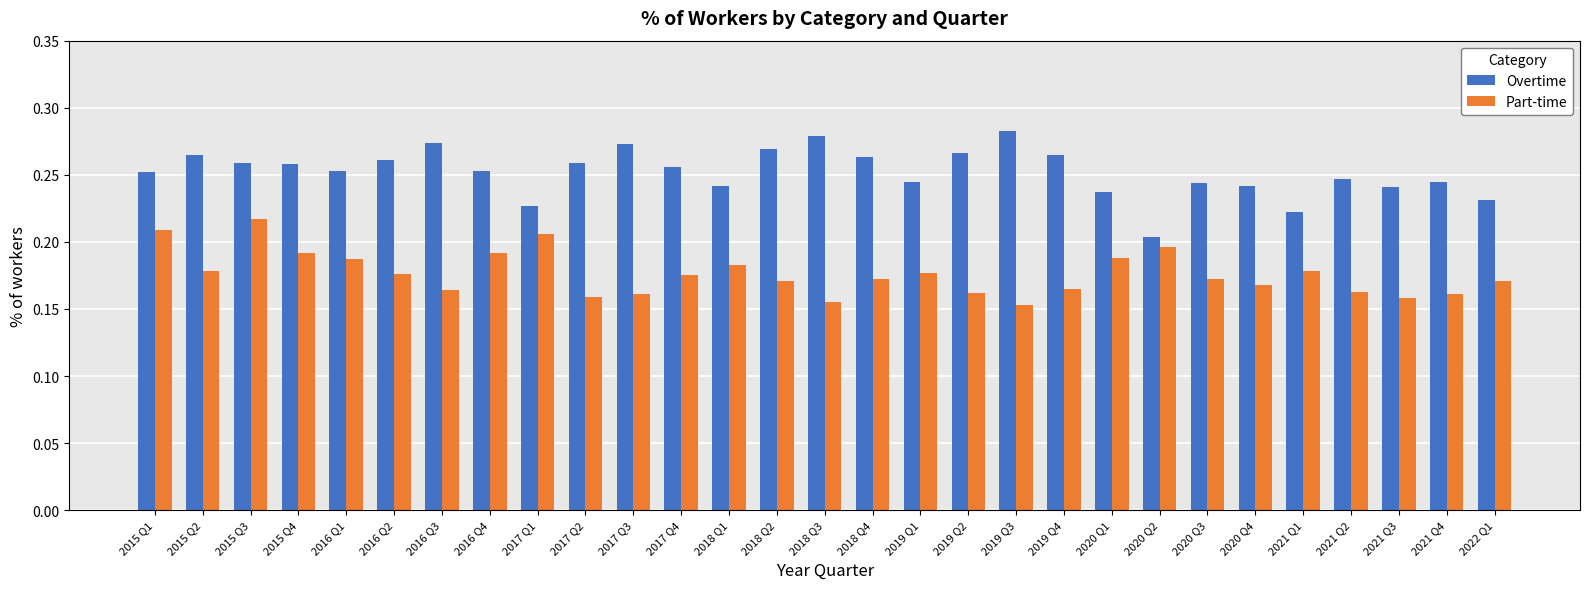

Where is Overtime nearest to the value 0?

2020 Q2